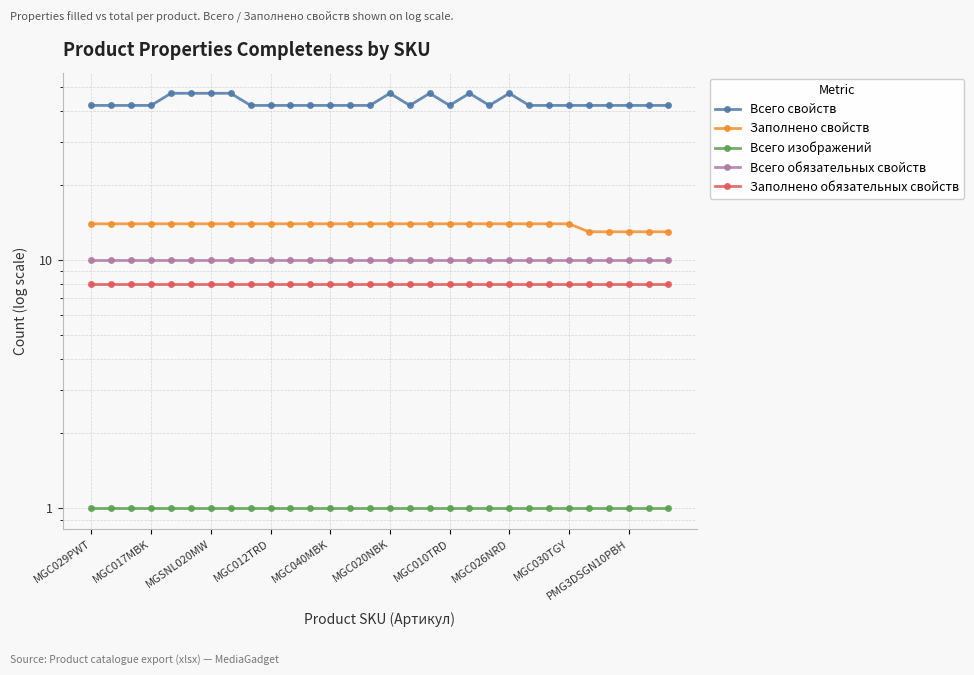

True or false: Всего изображений and Всего свойств intersect in this chart.

False